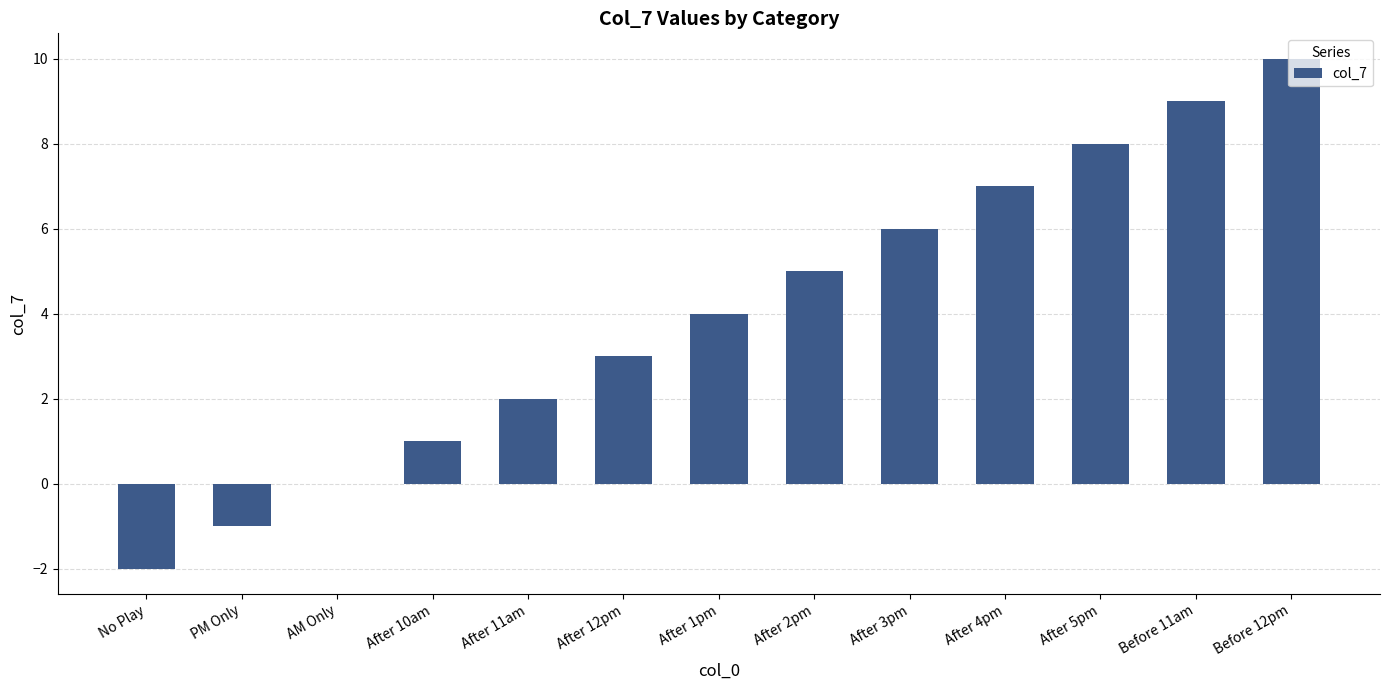

Which has a higher value, After 4pm or After 3pm?

After 4pm